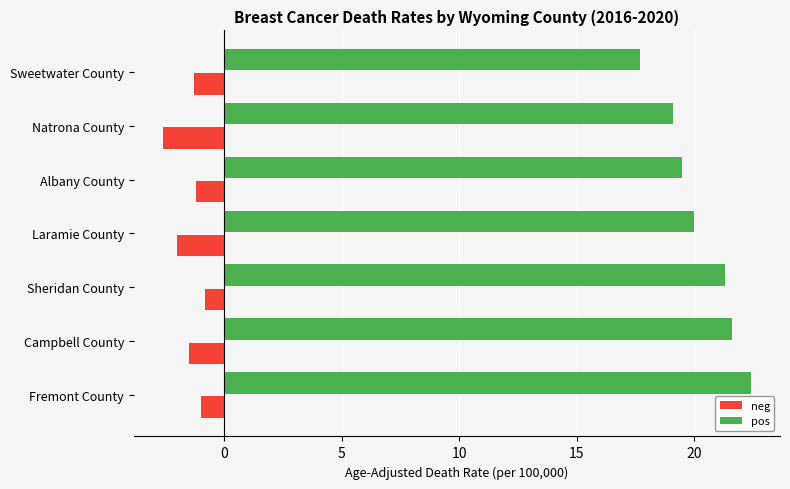

What is the total value across all series at Sheridan County?

20.5